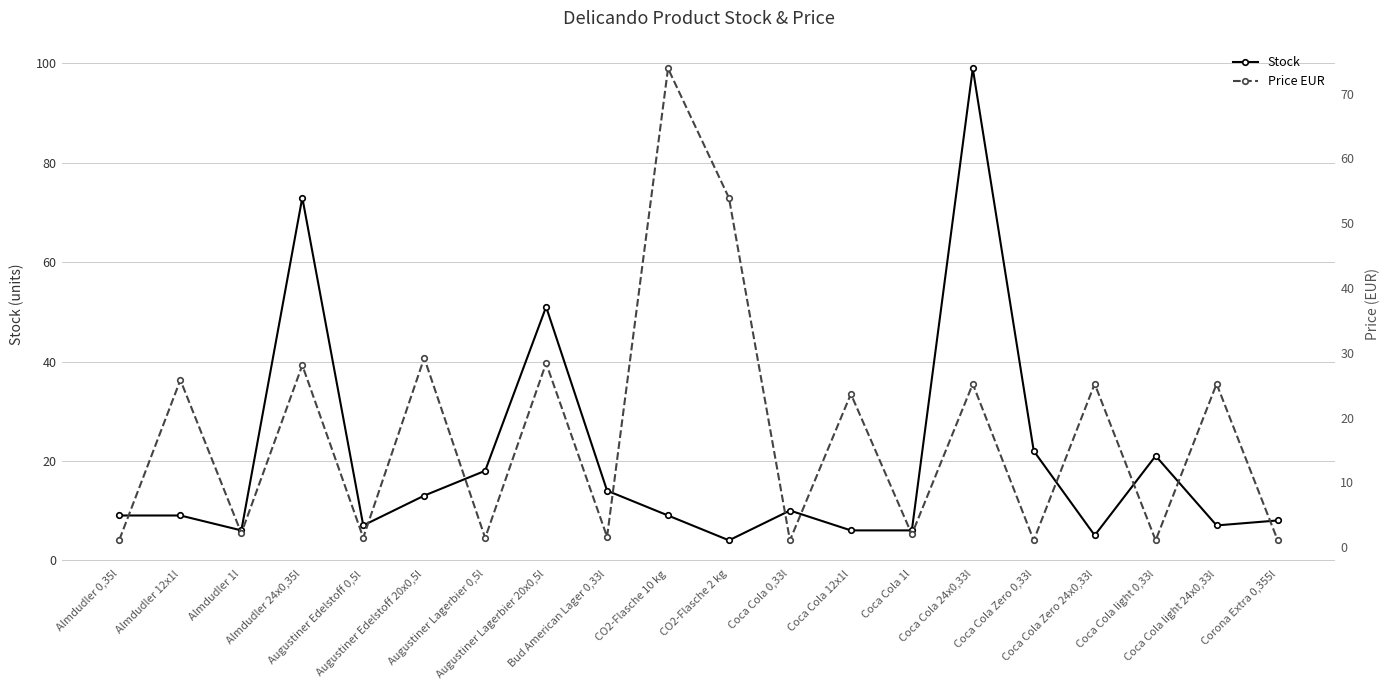

What is the highest value of the Stock series?

99